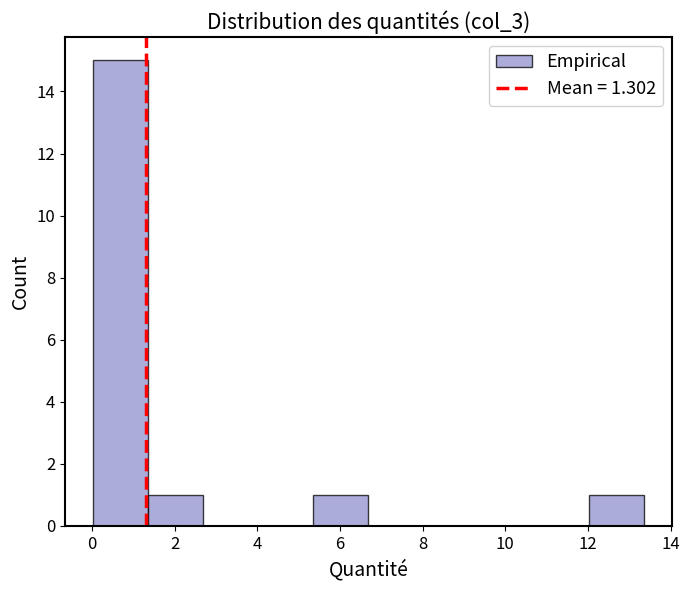

Over which range of the x-axis is the bar tallest?

0.0 to 1.4